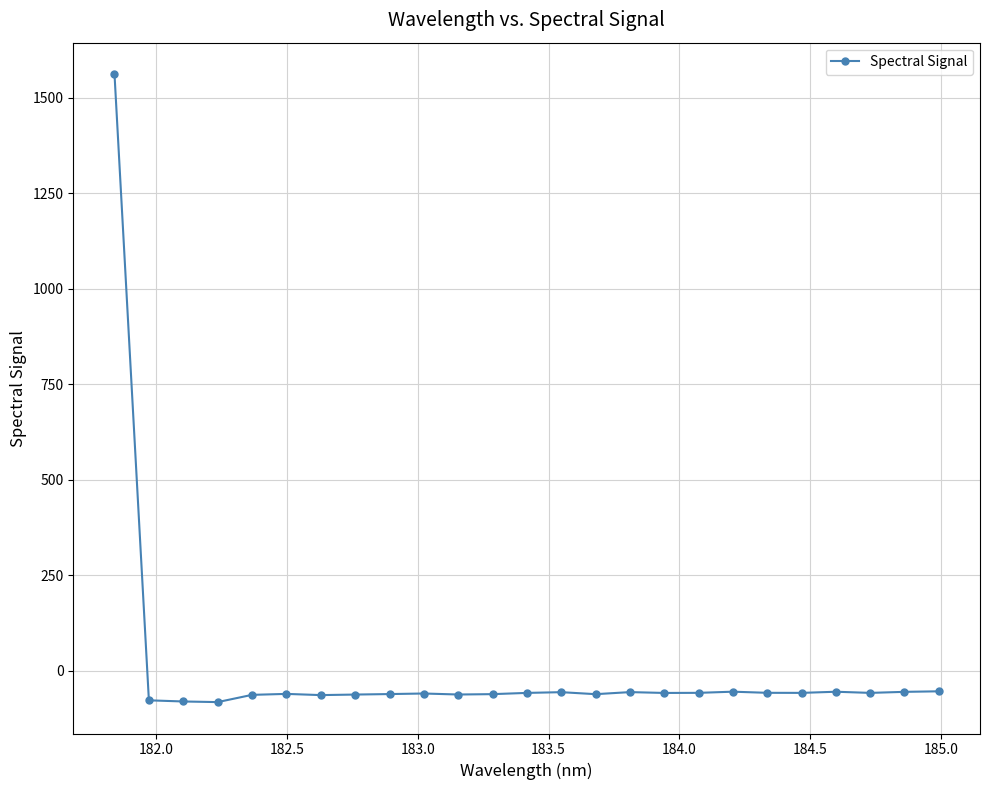

What is the value of the 20th point from the left?

-58.1